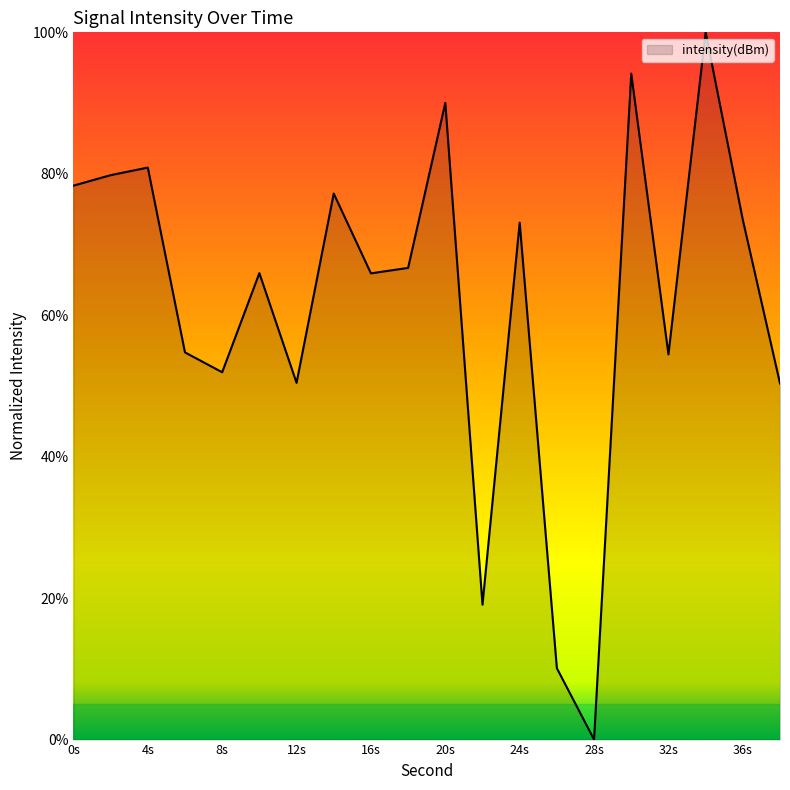

How many interior local peaks (higher than both neighbors) does the data have?

7